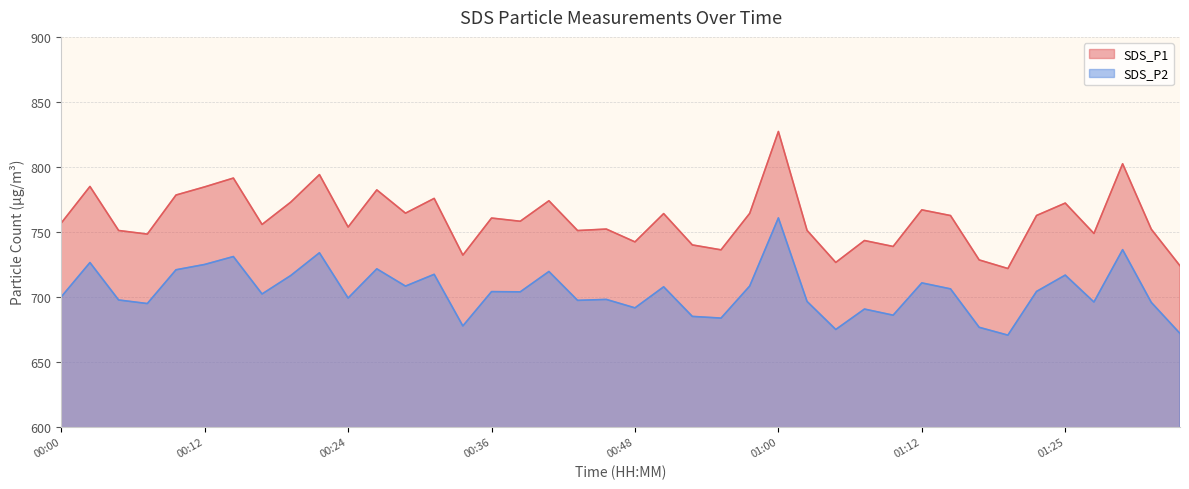

How many values in the SDS_P1 series are below 758?

20